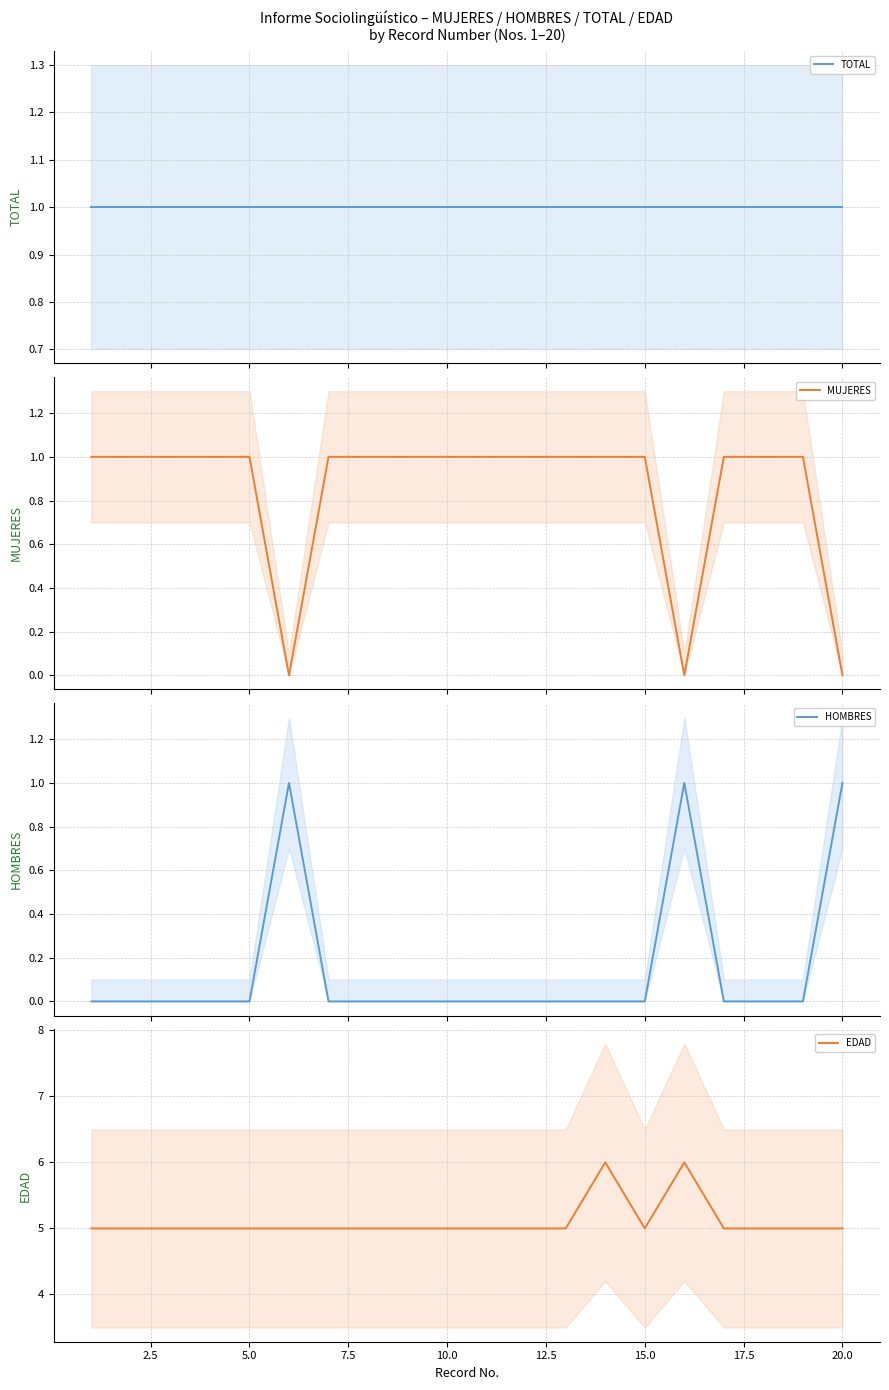

Count the number of categories in the chart.

20